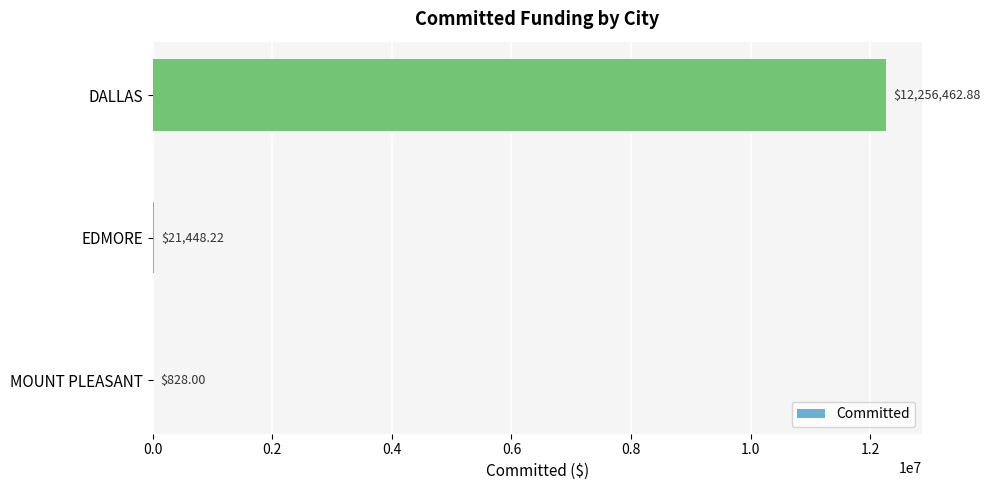

At which category does the chart reach its peak across all series?

DALLAS